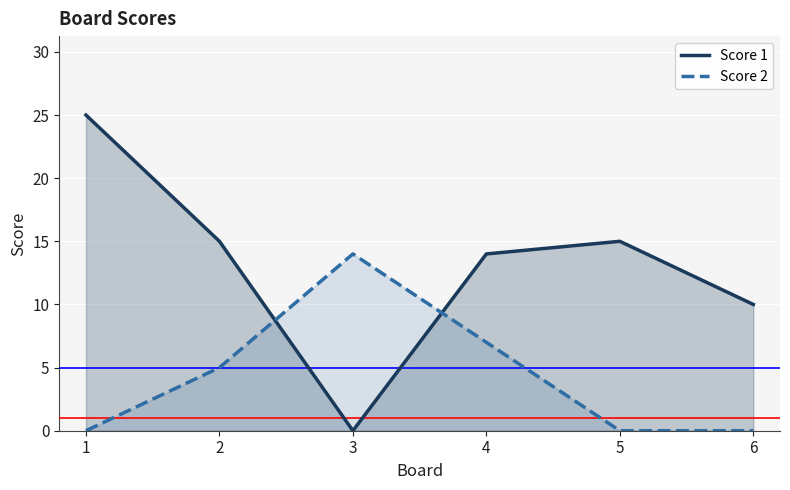

How many intersections are there between Score 1 and Score 2?

2